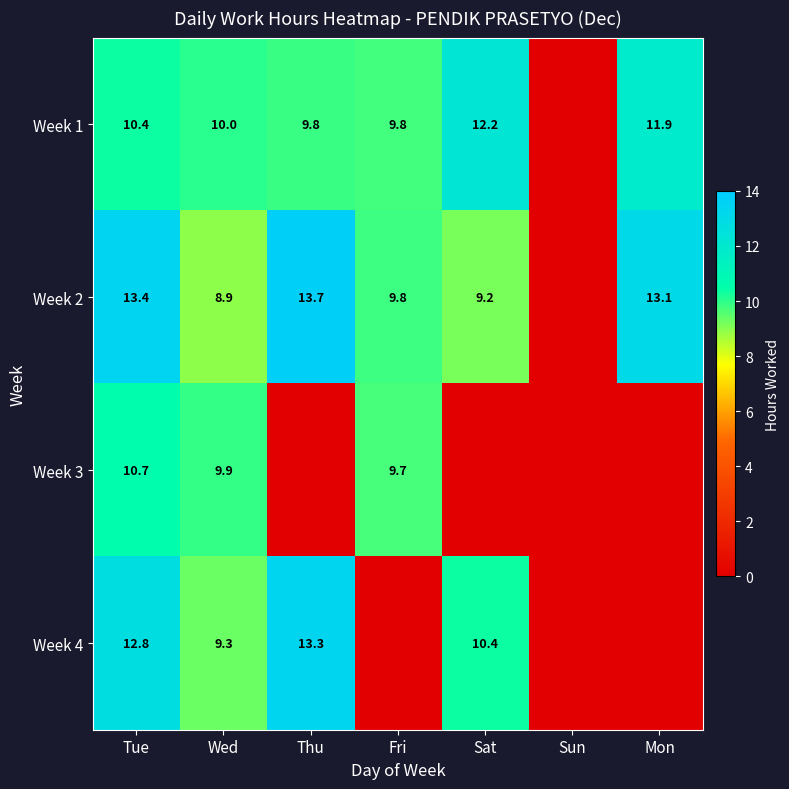

What is the total value across all series at Tue?

47.3